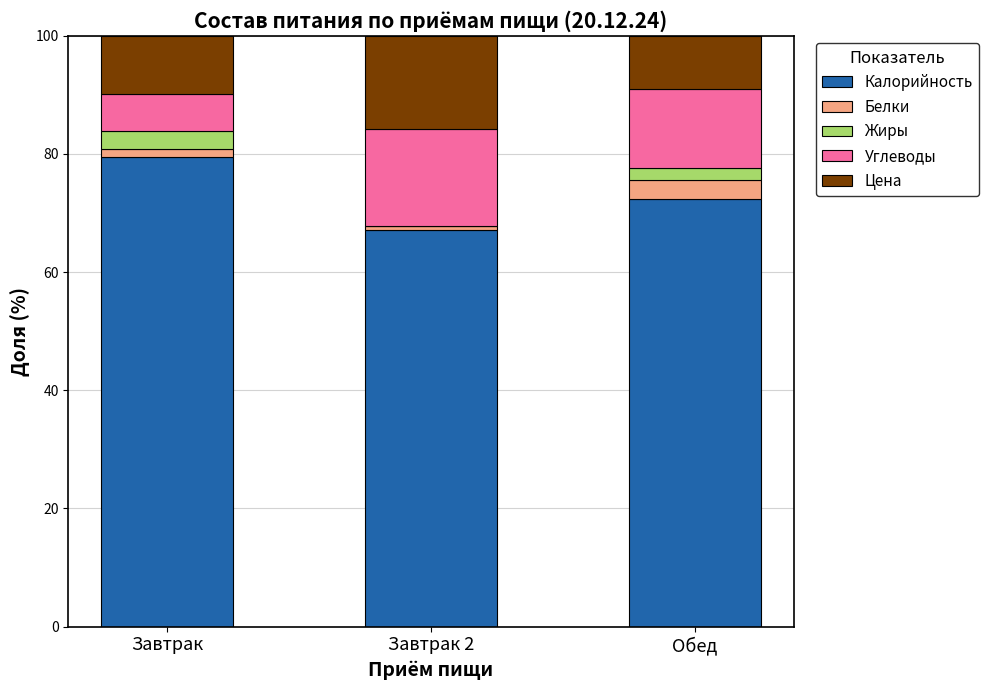

The Калорийность series shows 72.3 at Обед. True or false?

True